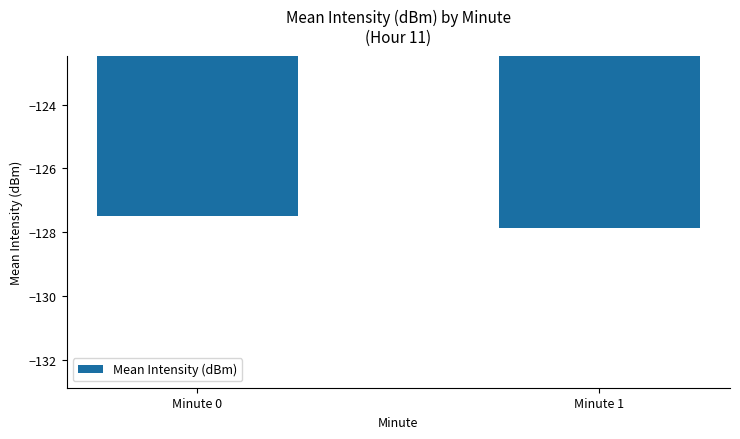

At which label is the value closest to -127?

Minute 0